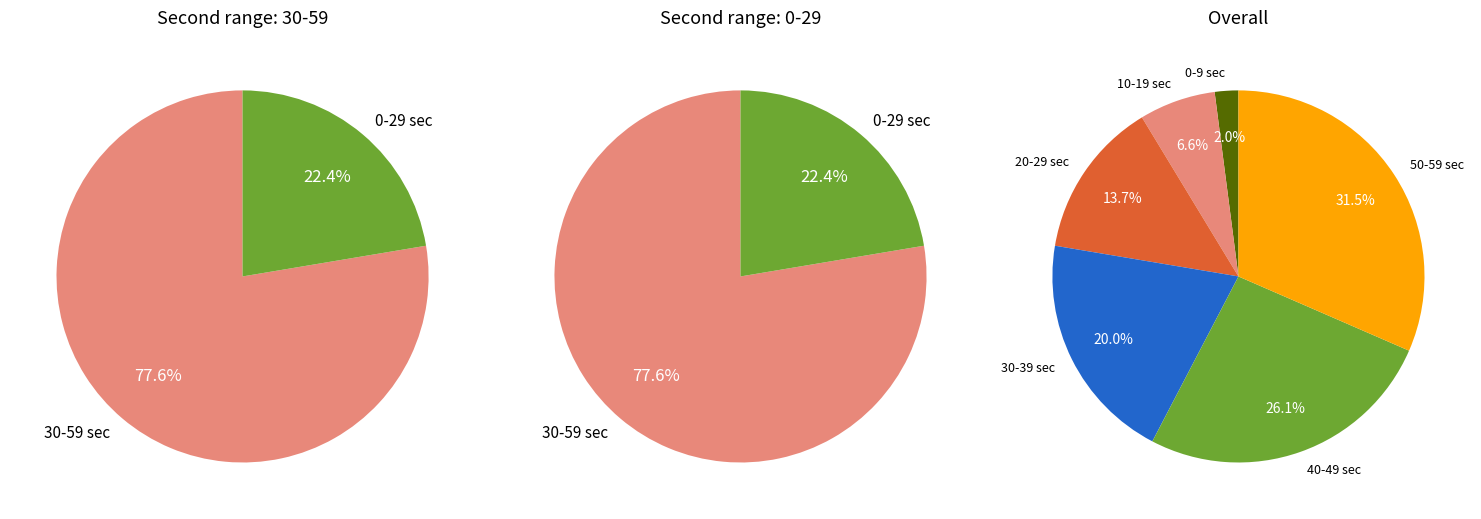

Which category has the biggest portion of the pie?

59